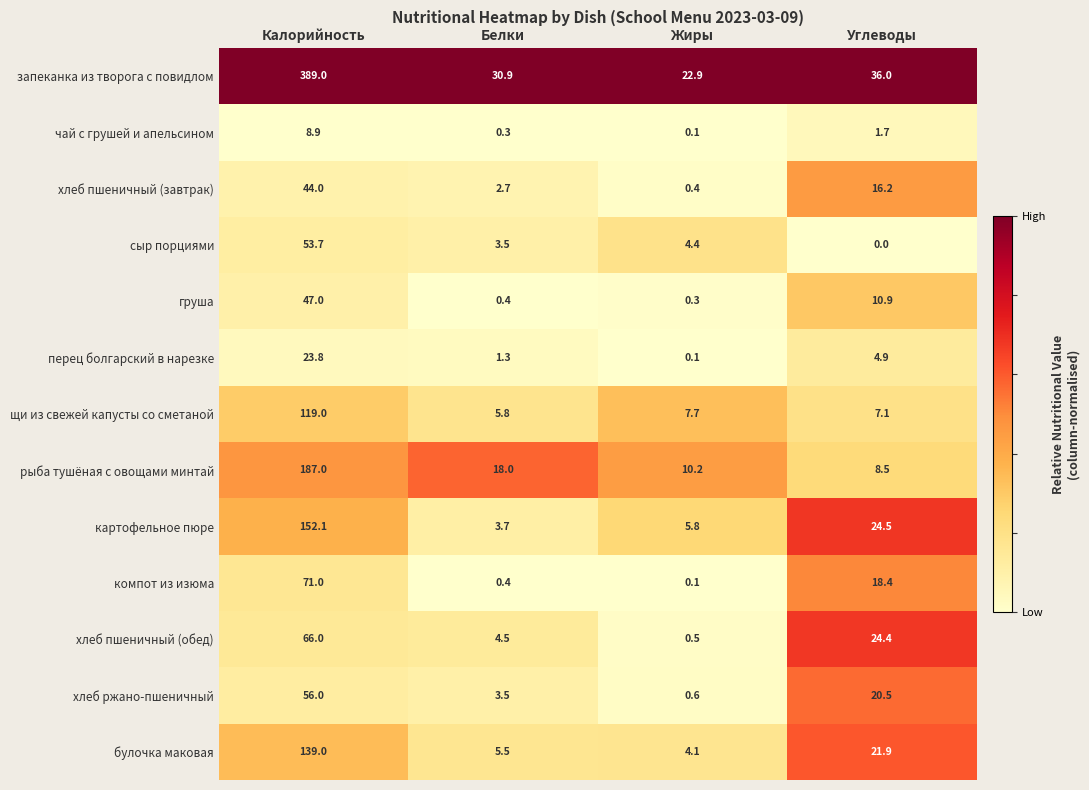

What is the sum of the рыба тушёная с овощами минтай values at Калорийность and Жиры?

197.2